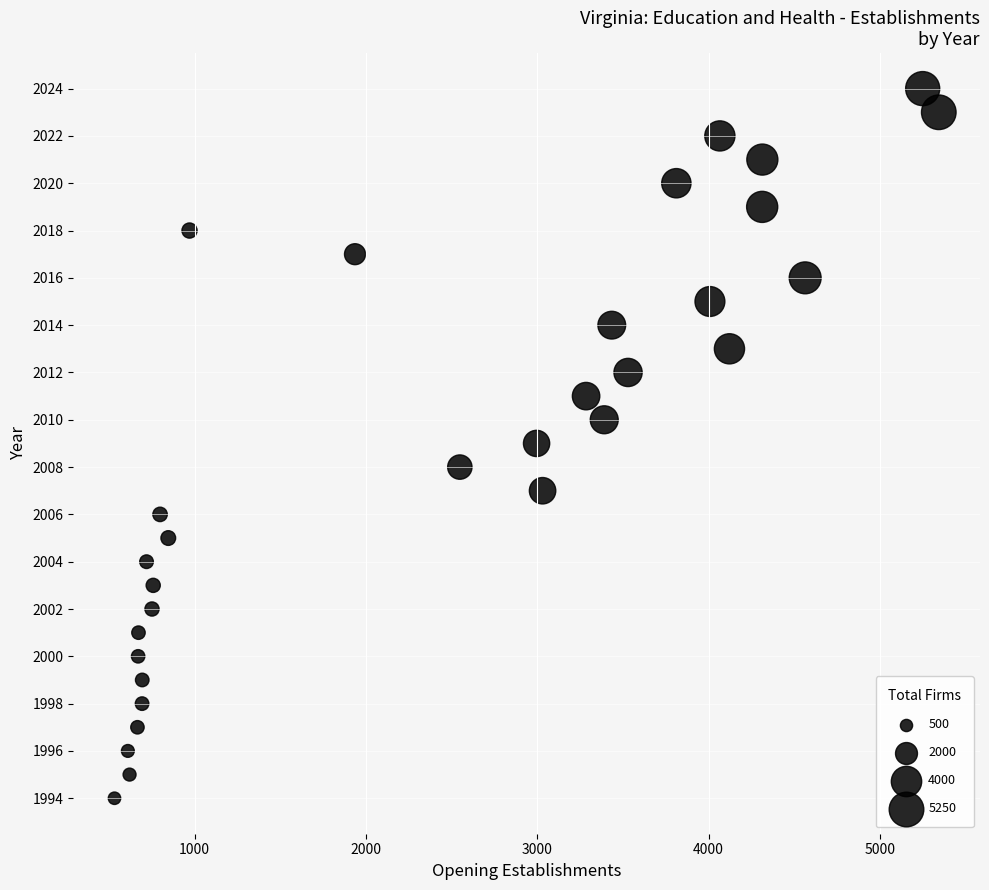

What is the range of Y values (max minus min)?

30